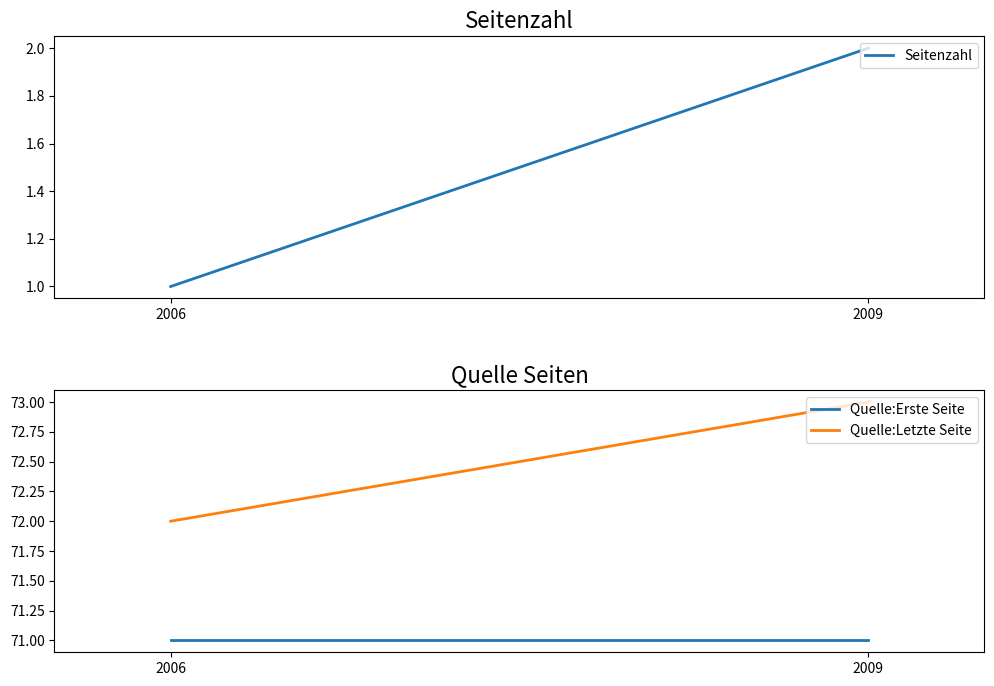

How many series are shown in this chart?

3